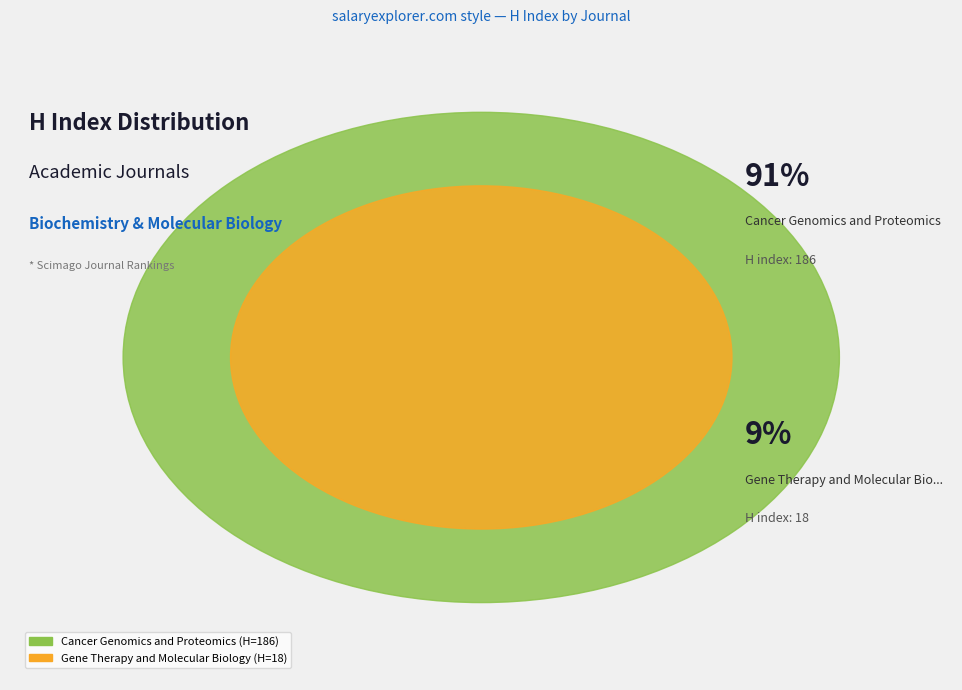

To the nearest percent, what is the average slice percentage?

50%